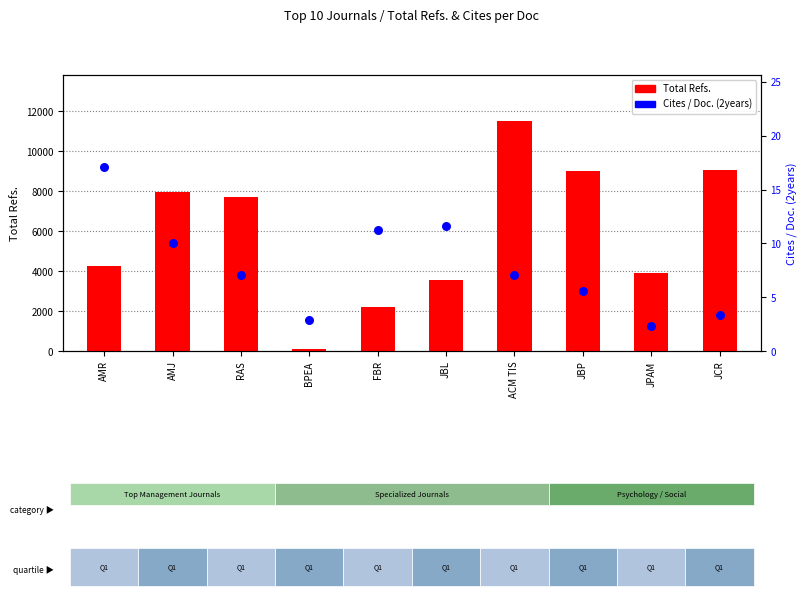

Which series contains the highest Y value?

Total Refs.